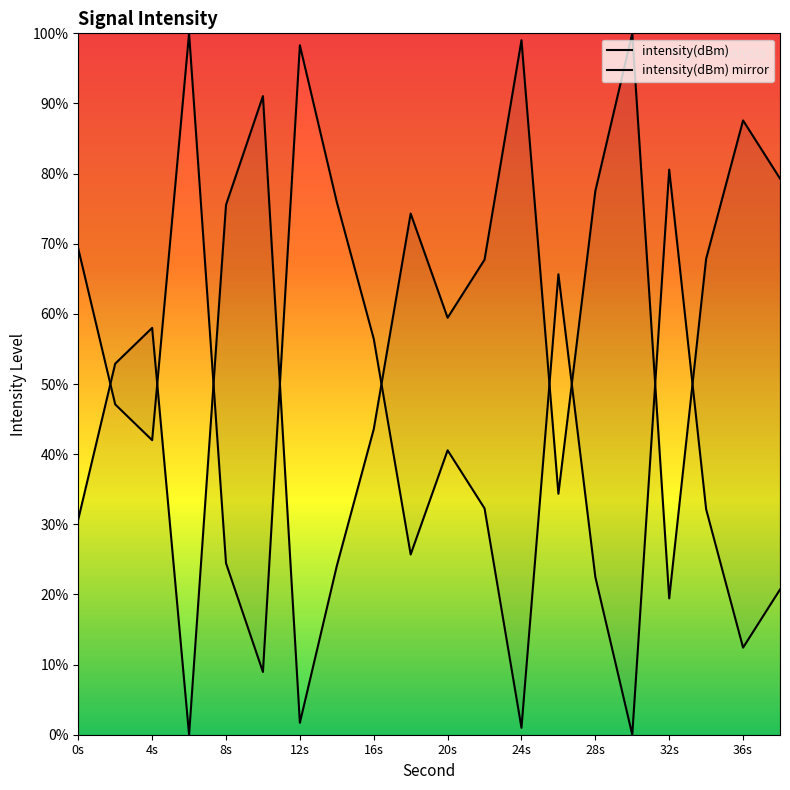

What is the value of the intensity(dBm) point at the 13th from the left?

99.0